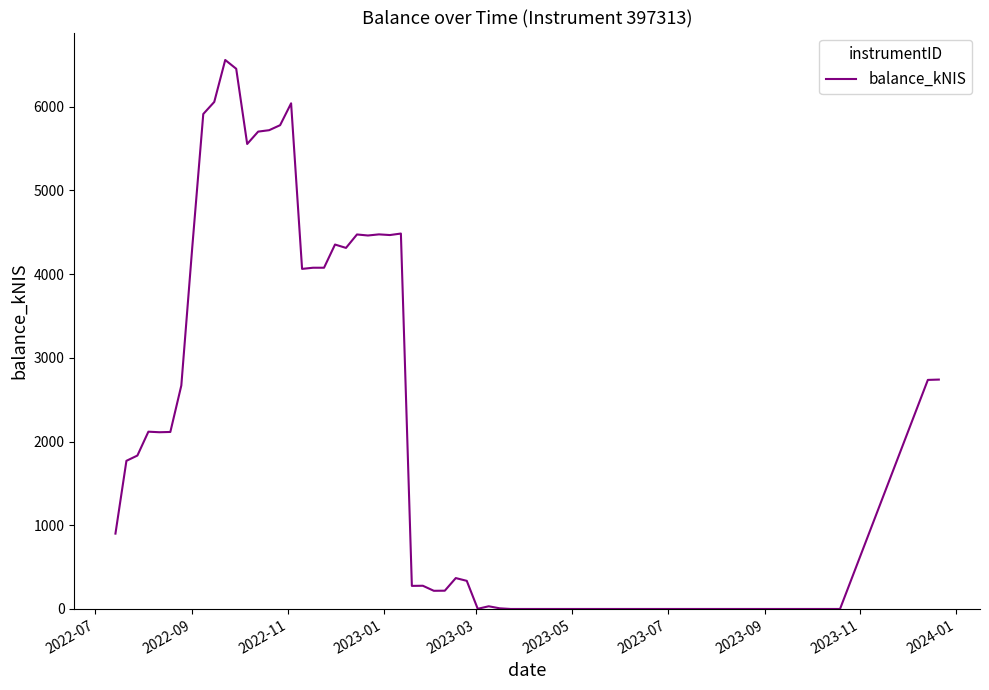

What is the difference between the maximum and minimum values?

6558.1